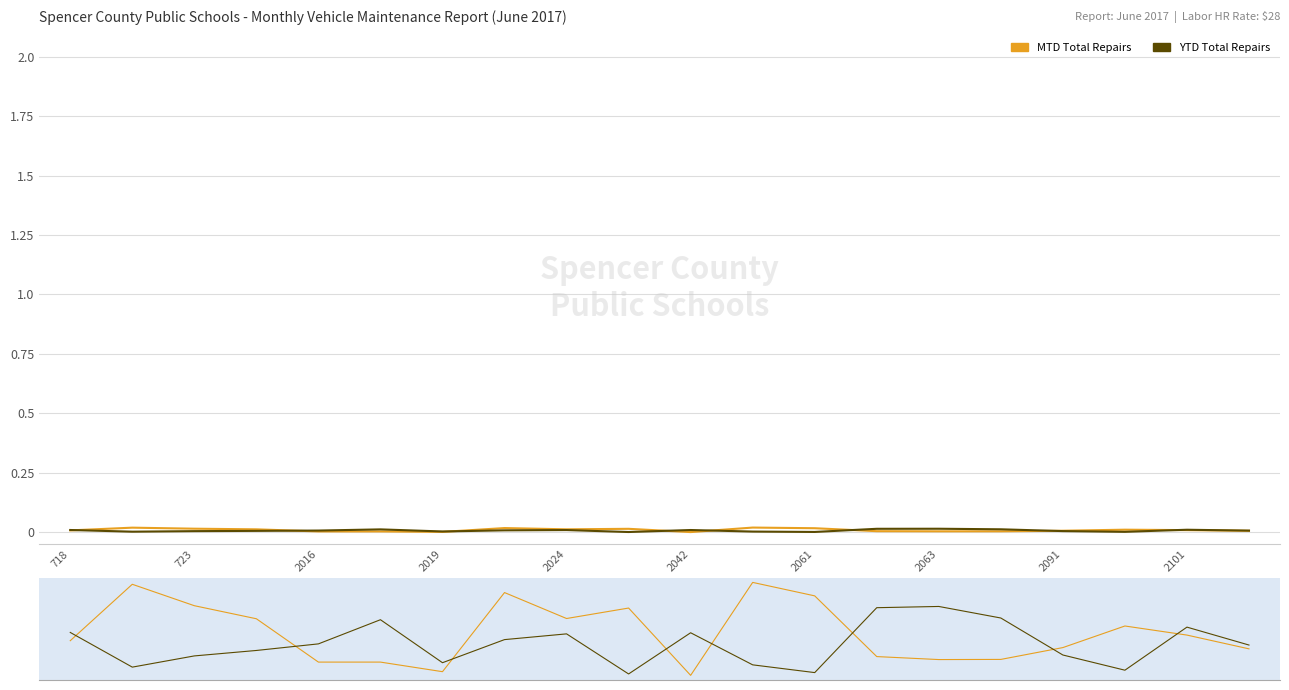

Does the chart display data point markers on the line(s)?

No